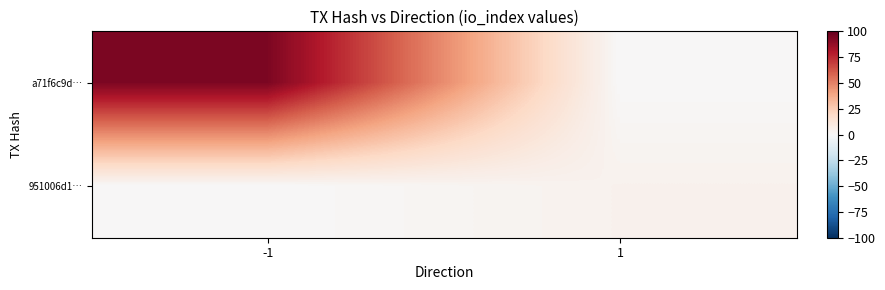

List the series in order of their overall mean, lowest first.

951006d1…, a71f6c9d…